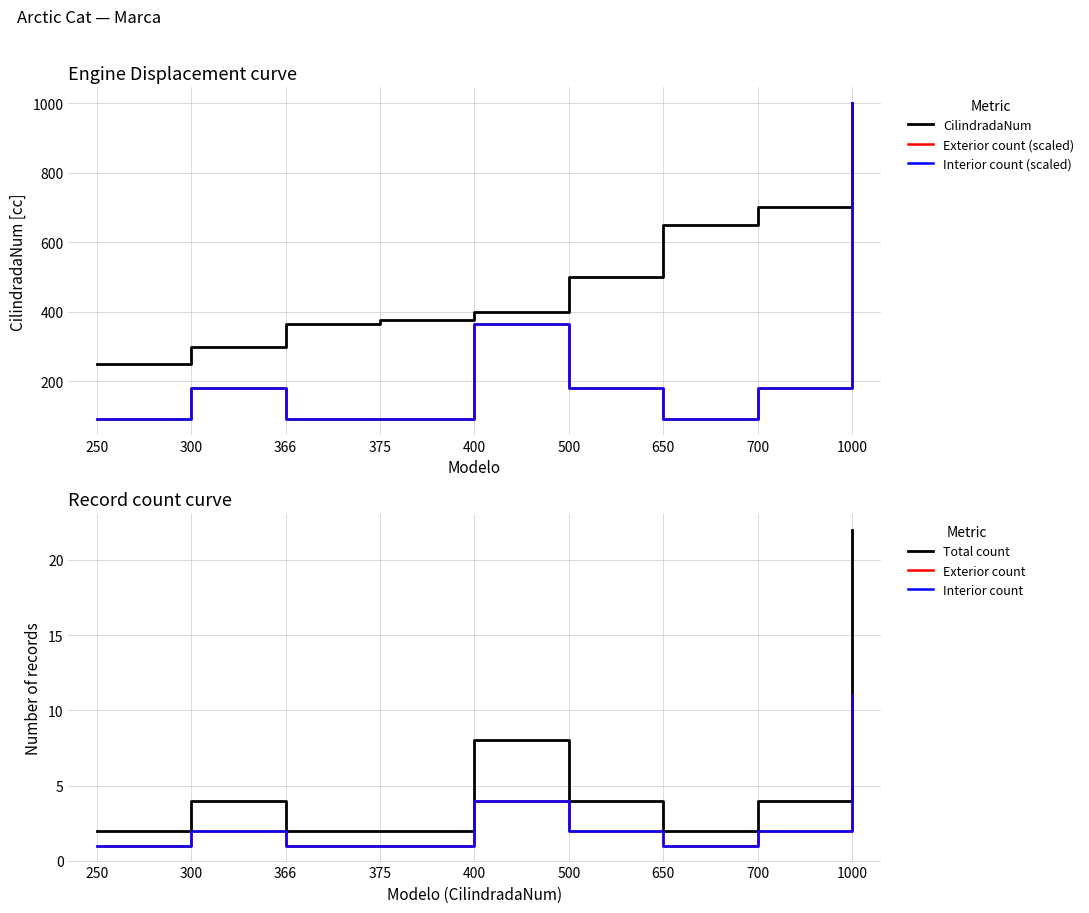

Between 650 and 250, which is larger?

650